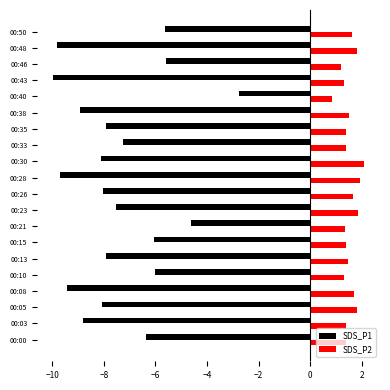

Is it true that SDS_P1 equals -9.4 at 00:08?

True